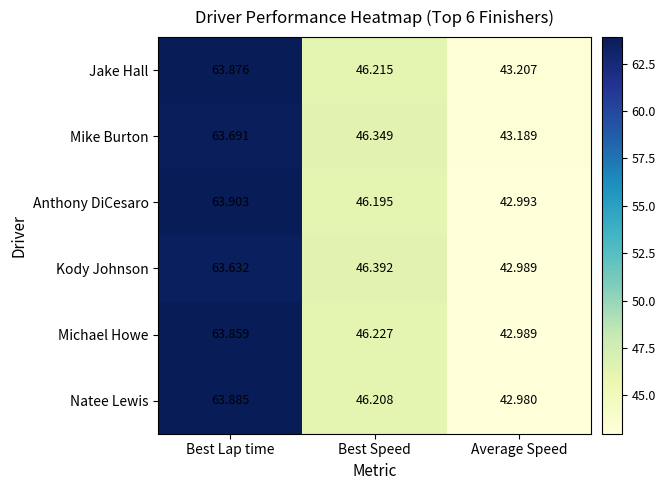

What is the spread (max minus min) of values at Average Speed?

0.2